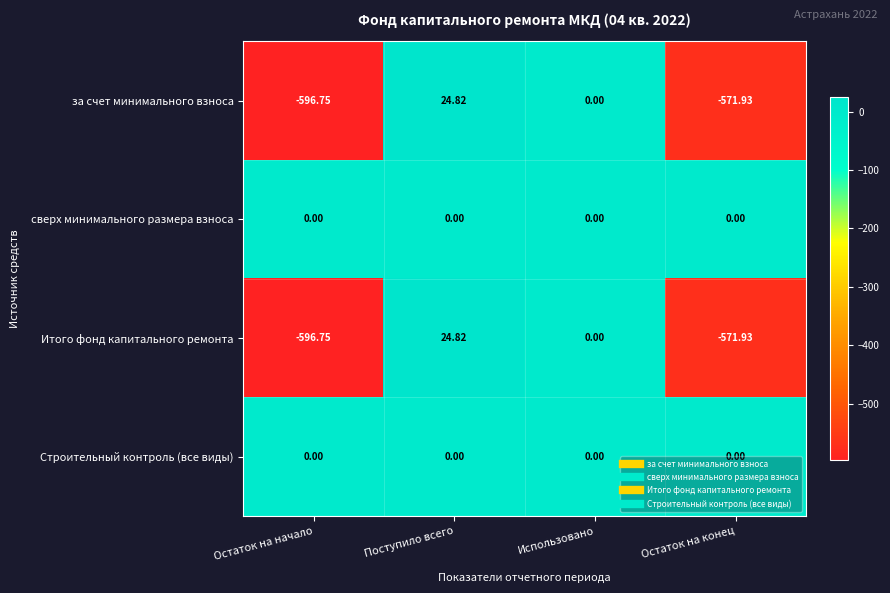

How many series are shown in this chart?

4